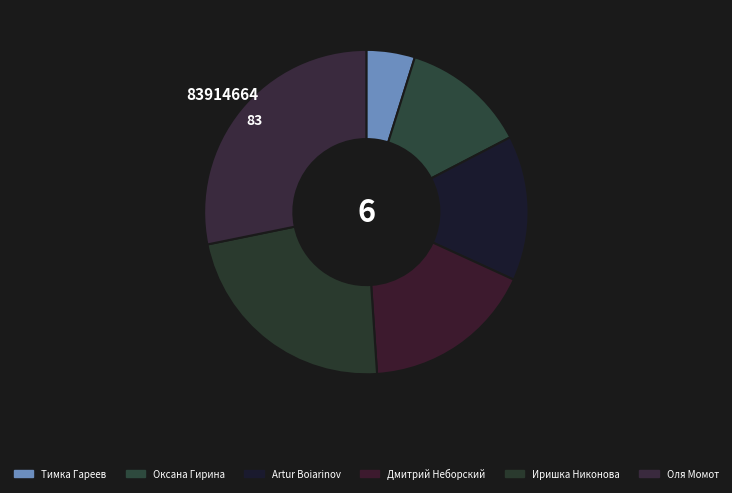

What is the smallest slice in the pie chart?

Тимка Гареев